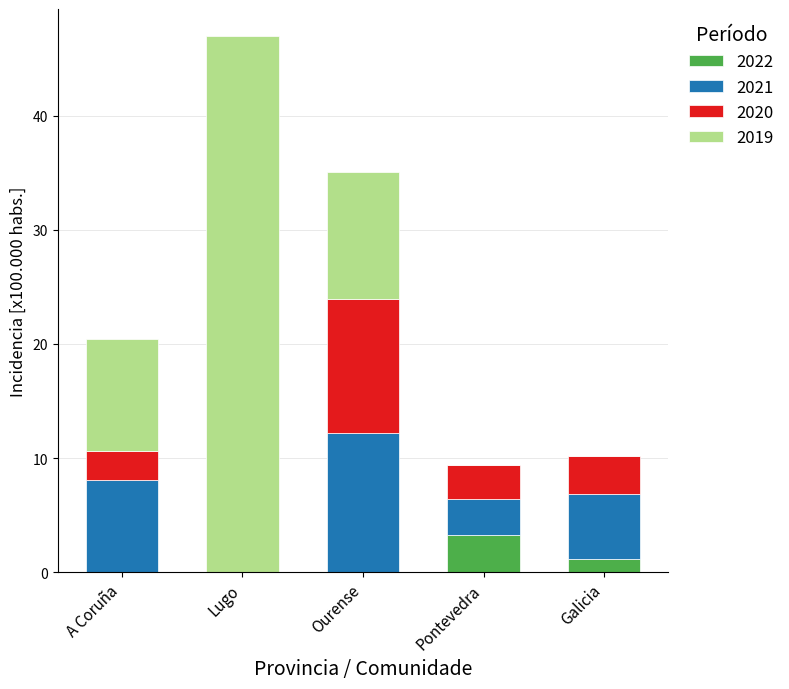

What is the sum of all 2022 values?

4.5